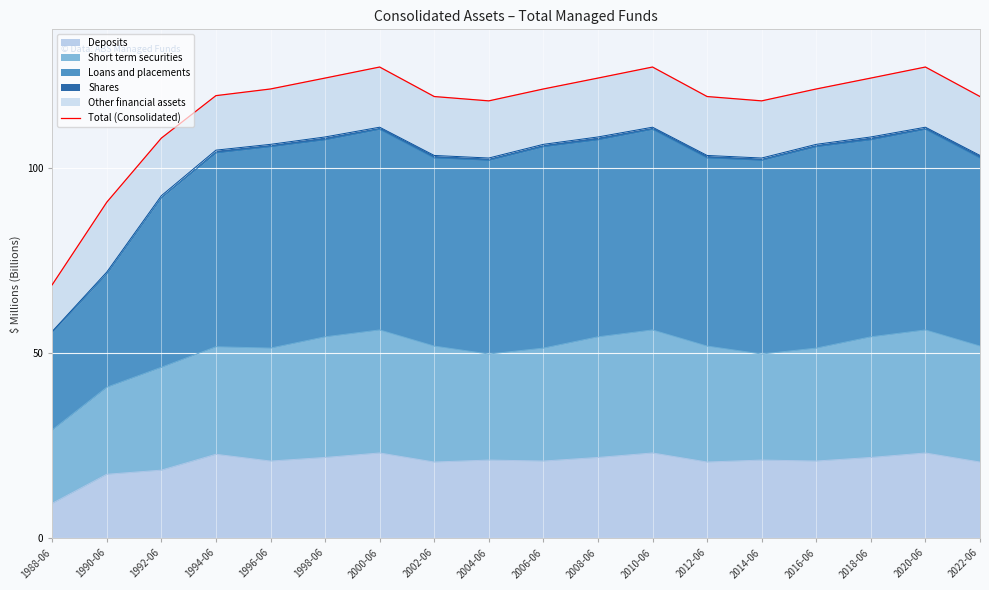

At which category does the data reach its first local valley?

2004-06